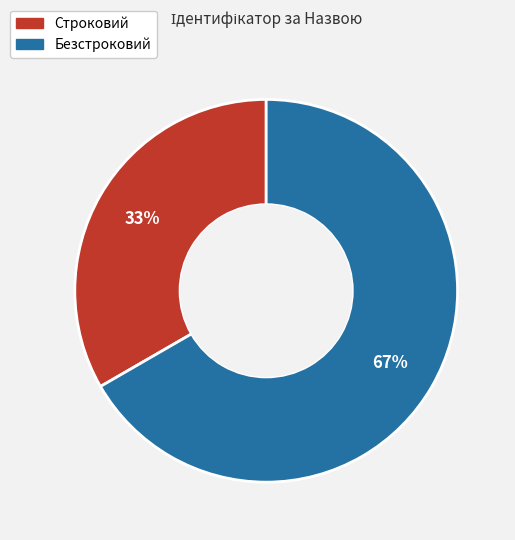

The Безстроковий slice represents 72% of the pie. True or false?

False